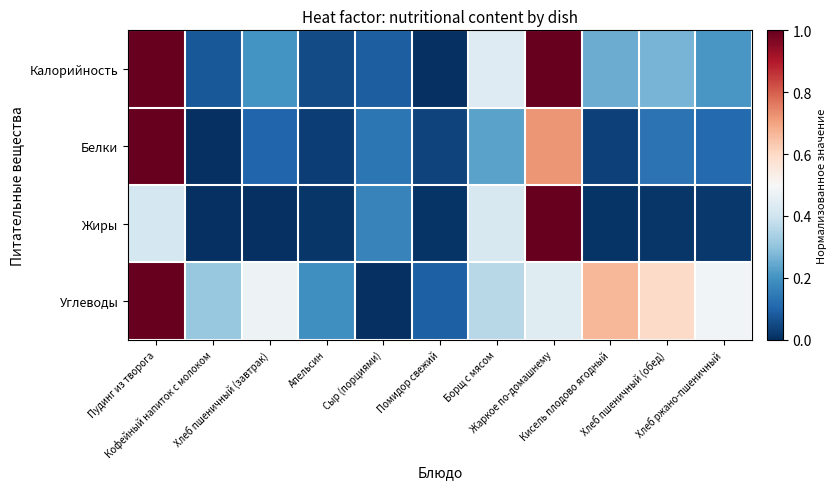

Which series has the largest range (max minus min)?

Калорийность